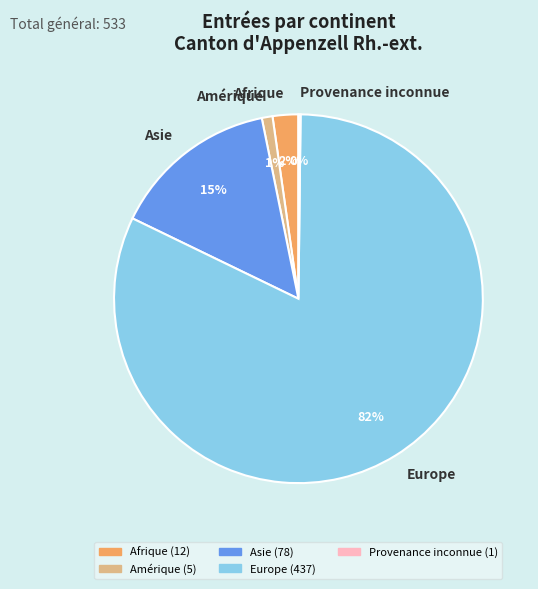

Is the sum of Amérique and Asie greater than half?

No